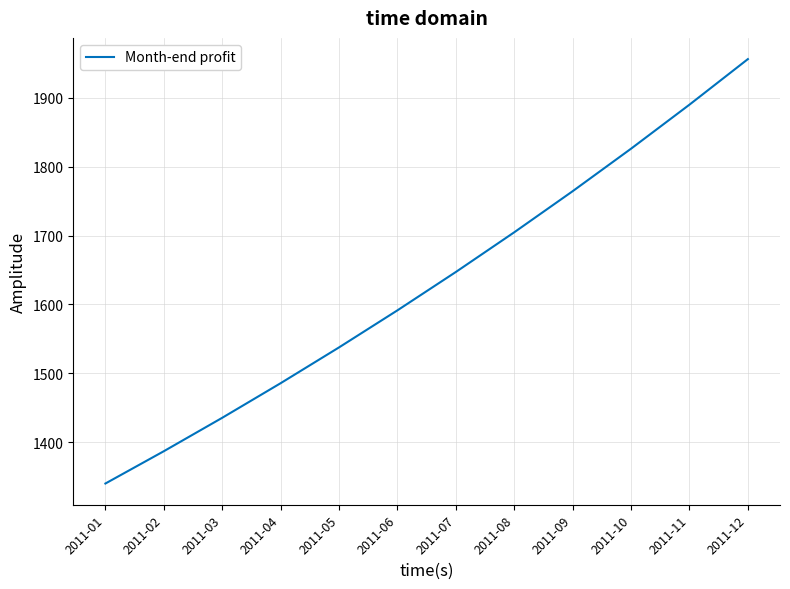

Reading left to right, what are all the values shown in this chart?

1340.0	1386.9	1435.4	1485.7	1537.7	1591.5	1647.2	1704.9	1764.5	1826.3	1890.2	1956.4